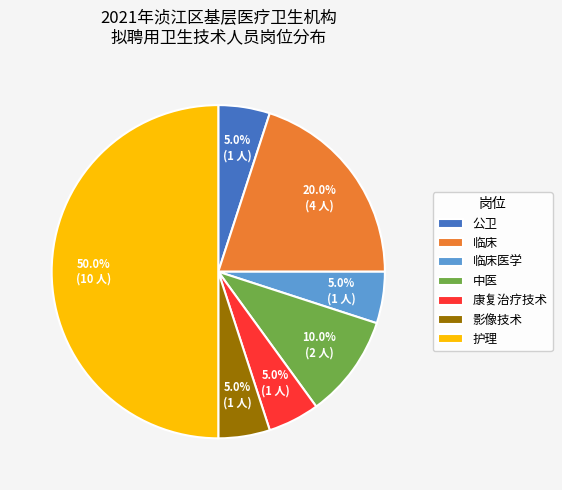

To the nearest percent, what is the difference between the largest and smallest slice percentages?

45%